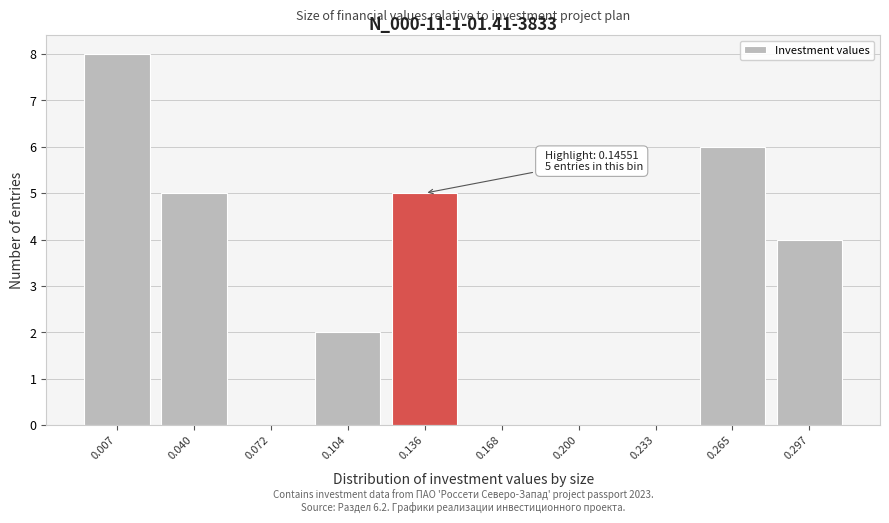

Reading left to right, list all the values displayed in this chart.

0.007=8	0.040=5	0.072=0	0.104=2	0.136=5	0.168=0	0.200=0	0.233=0	0.265=6	0.297=4